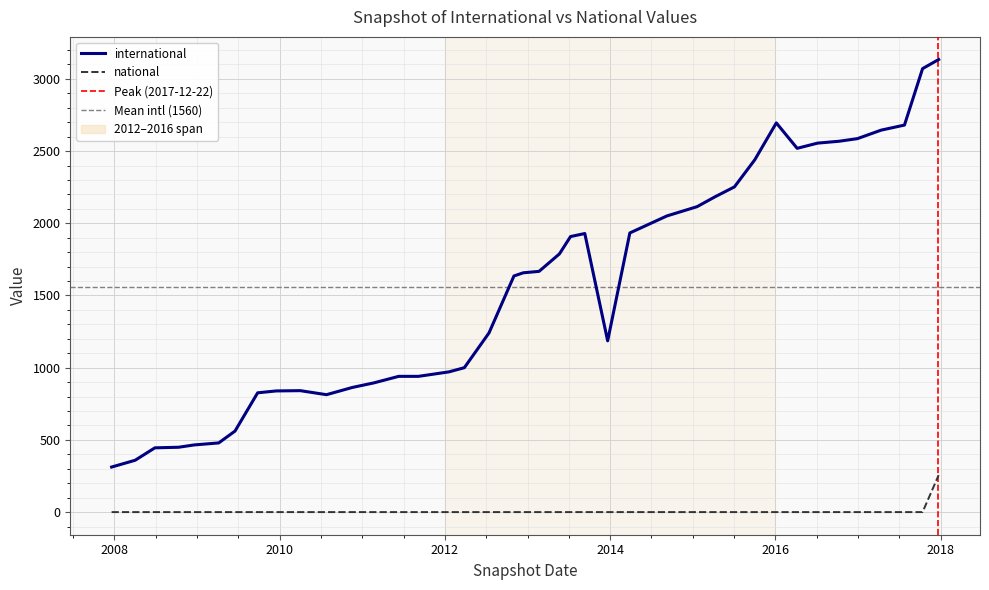

At how many categories does at least one series exceed 2476?

9